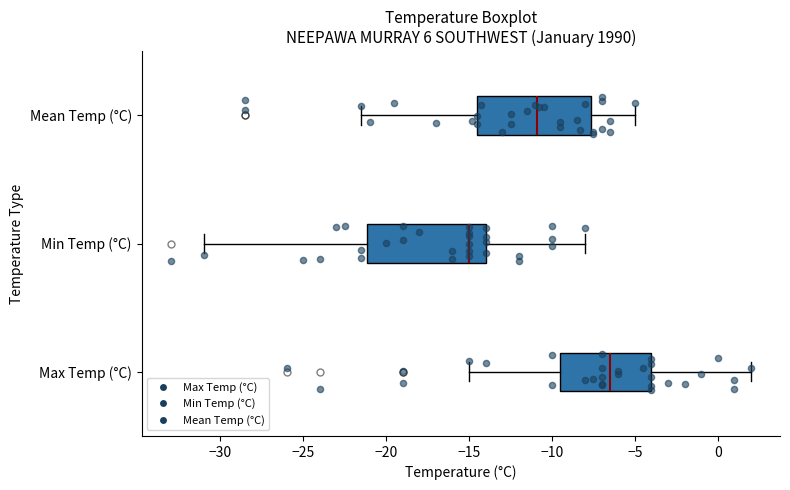

Reading bottom to top, read every box against the x-axis: the position of its median line, the range the box covers, and the ends of its whiskers. The values are not printed on the chart, so give them approximately, as read against the axis.

Max Temp (°C): median -6.5, box -9.5 to -4.0, whiskers -15.0 to 2.0
Min Temp (°C): median -15.0, box -21.0 to -14.0, whiskers -31.0 to -8.0
Mean Temp (°C): median -11.0, box -14.5 to -7.5, whiskers -21.5 to -5.0